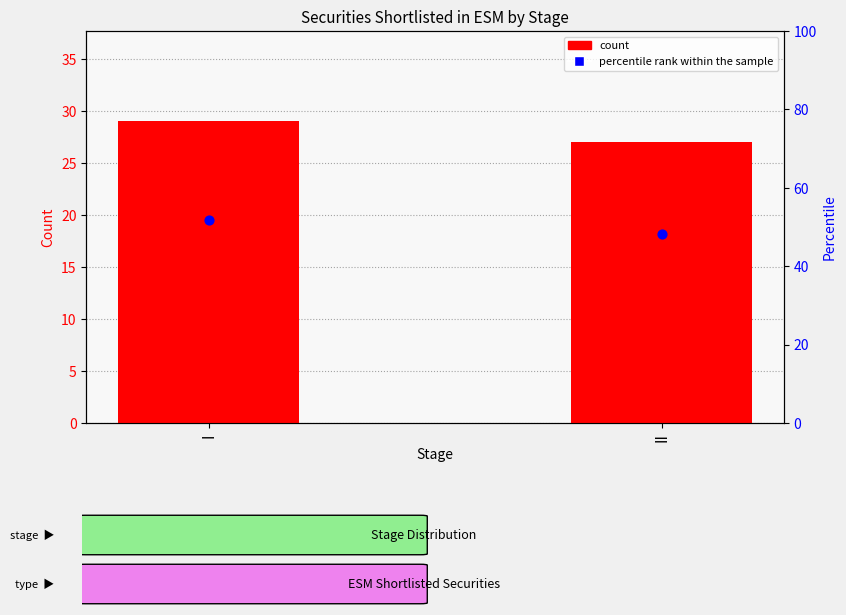

At which category is the sum across all series the highest?

I